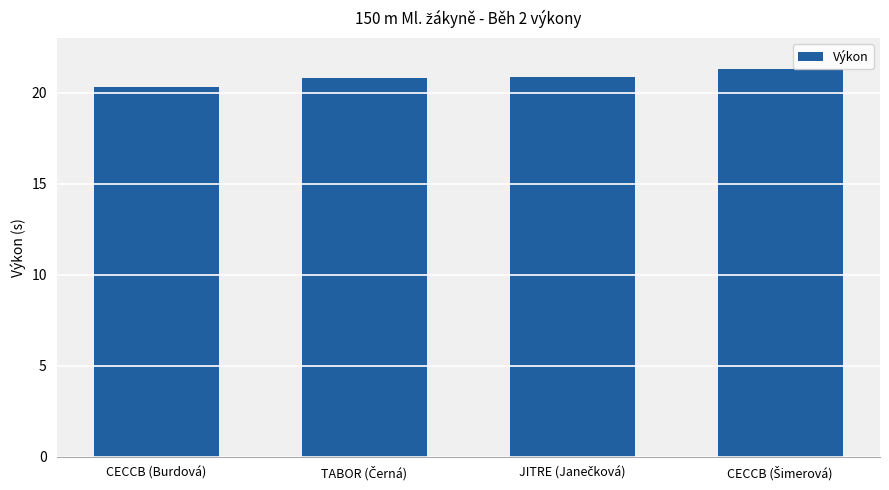

Where is the data nearest to the value 20?

CECCB (Burdová)